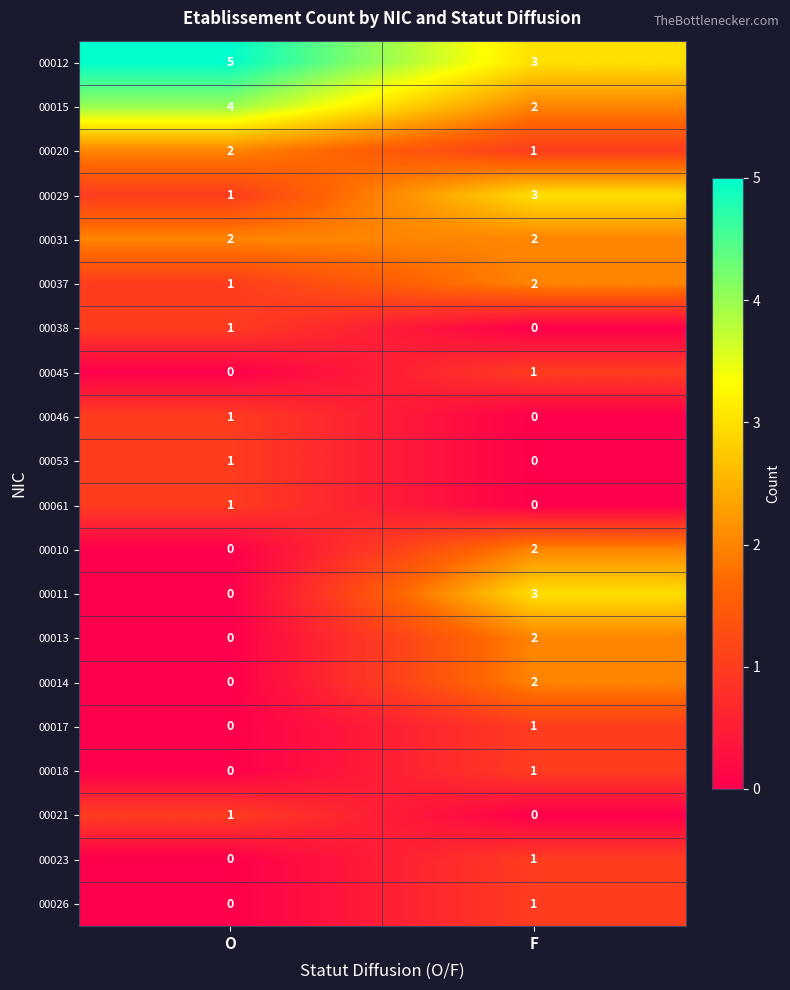

What is the average value of the 00015 series?

3